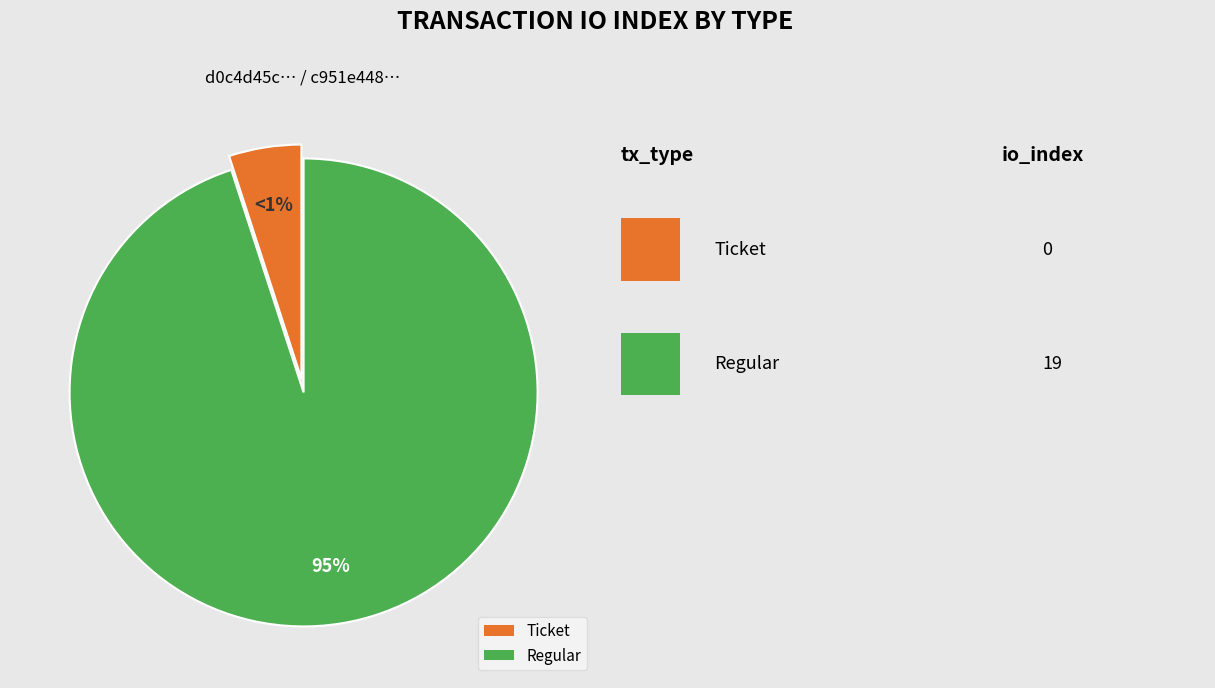

How many segments does this pie chart have?

2